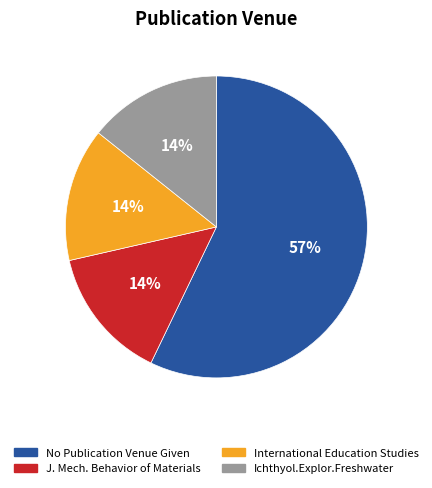

Which category has the biggest portion of the pie?

No Publication Venue Given